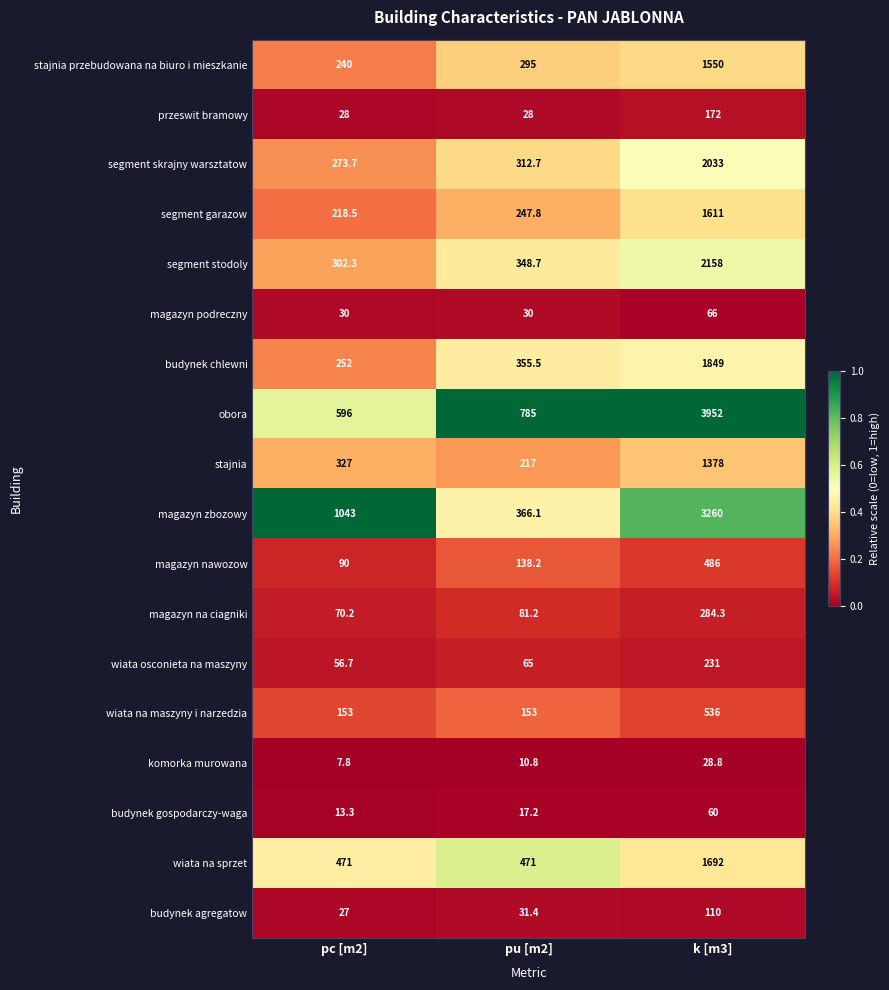

Which series has the largest range (max minus min)?

obora